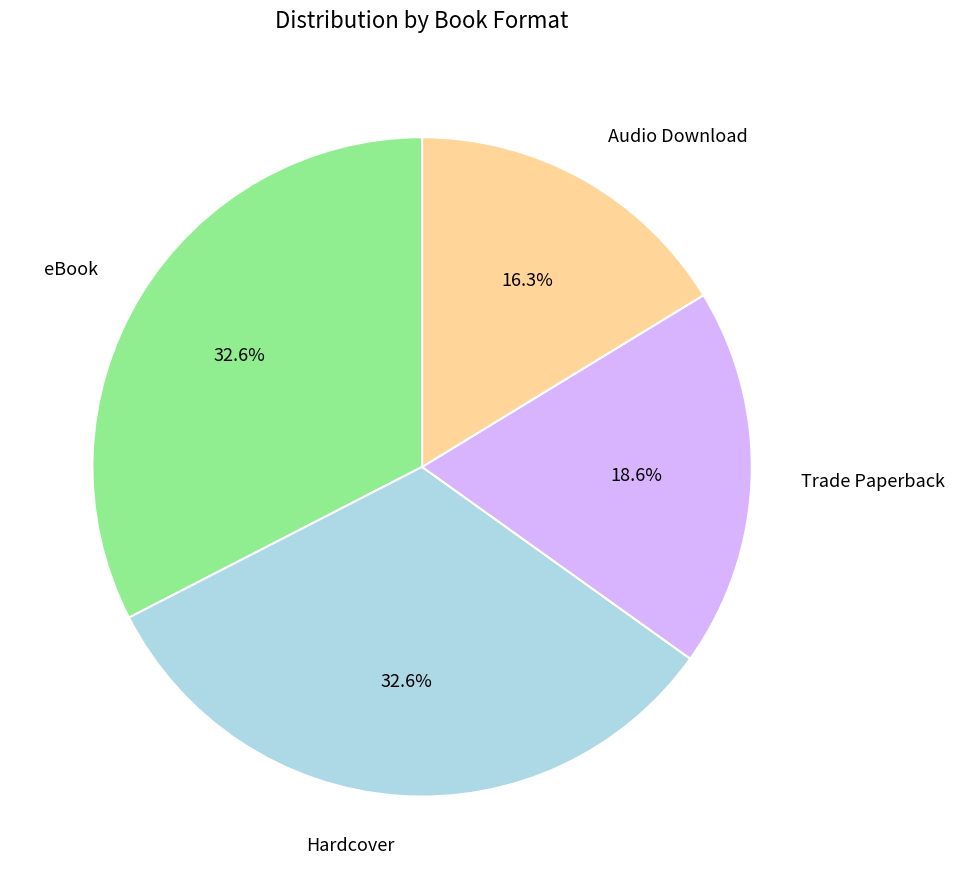

To the nearest percent, what is the difference between the Hardcover and Audio Download slice percentages?

16%